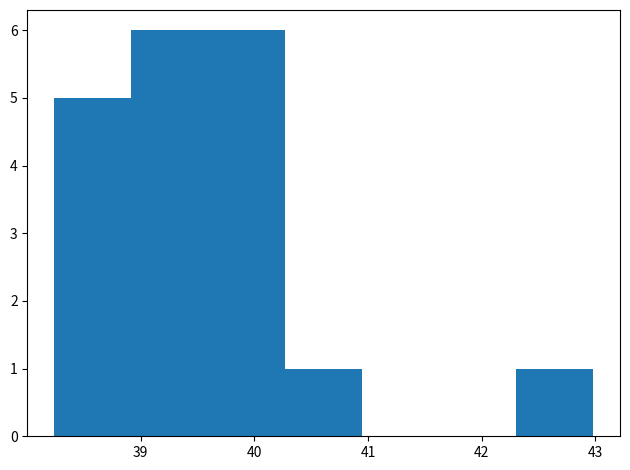

Reading left to right, list every bar in this chart as the range it spans on the x-axis followed by its height. Neither the bar edges nor the heights are printed on the chart, so give them approximately, as read against the axes.

38.2 to 38.9: 5
38.9 to 39.6: 6
39.6 to 40.3: 6
40.3 to 40.9: 1
40.9 to 41.6: 0
41.6 to 42.3: 0
42.3 to 43.0: 1